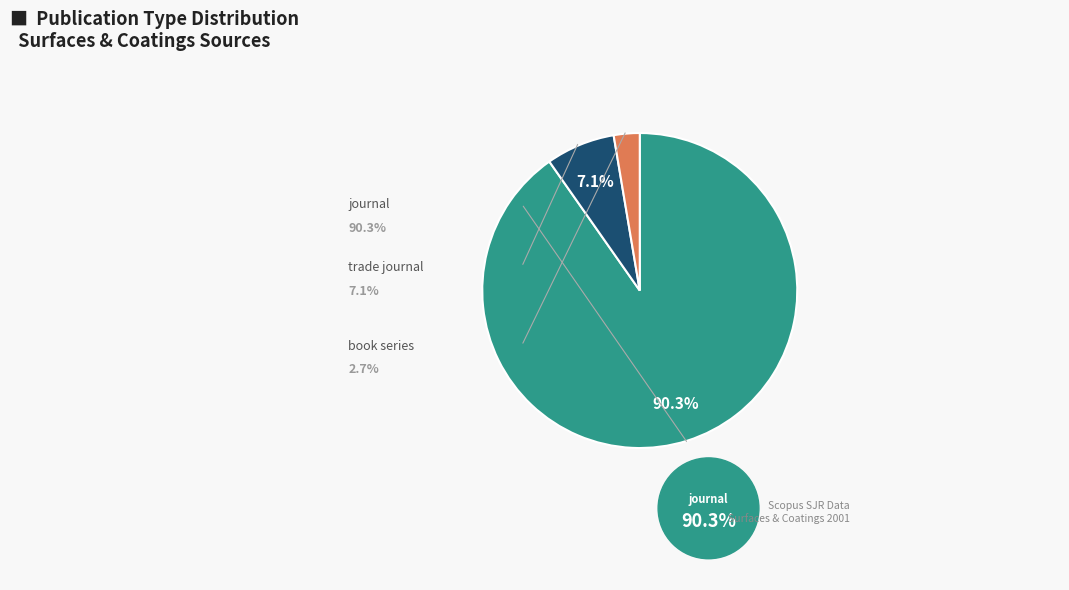

Does journal account for over 50% of the chart?

Yes